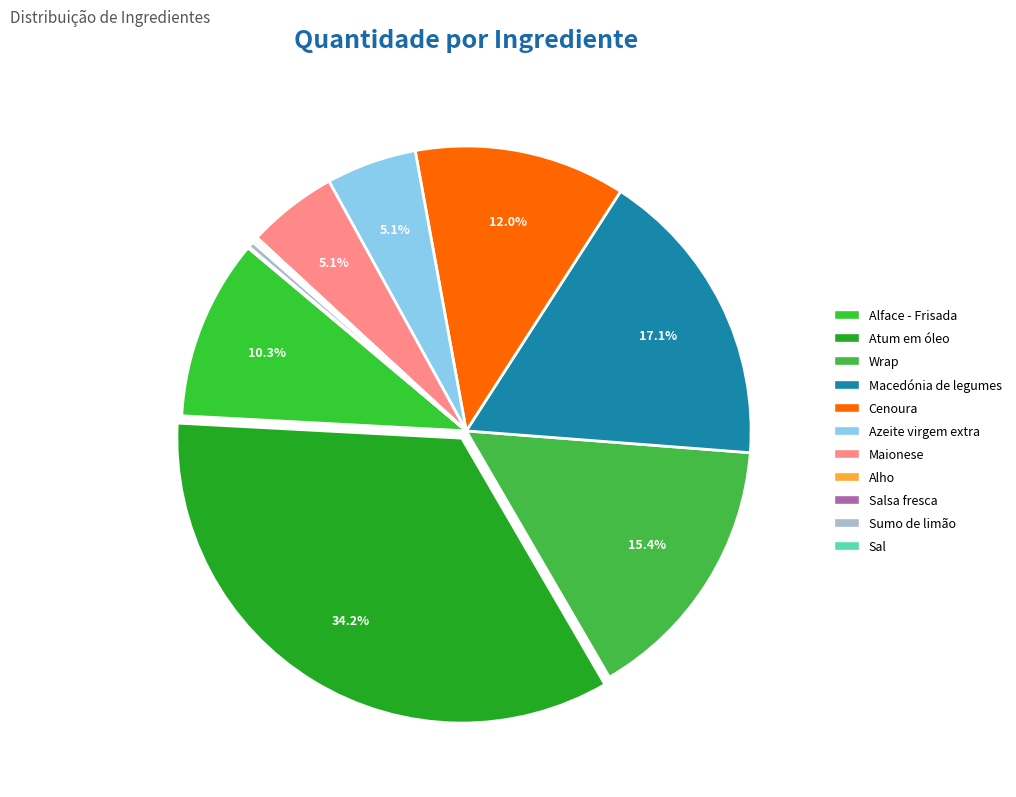

Count the number of slices in the pie.

11